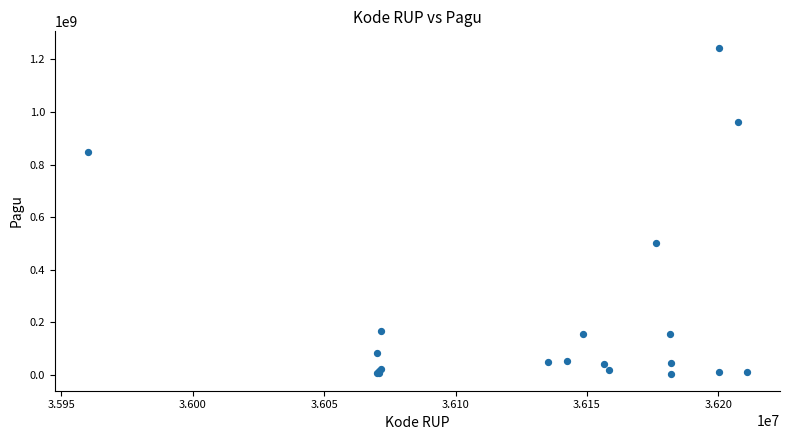

What Y value in the scatter plot is closest to 622840000?

499932000